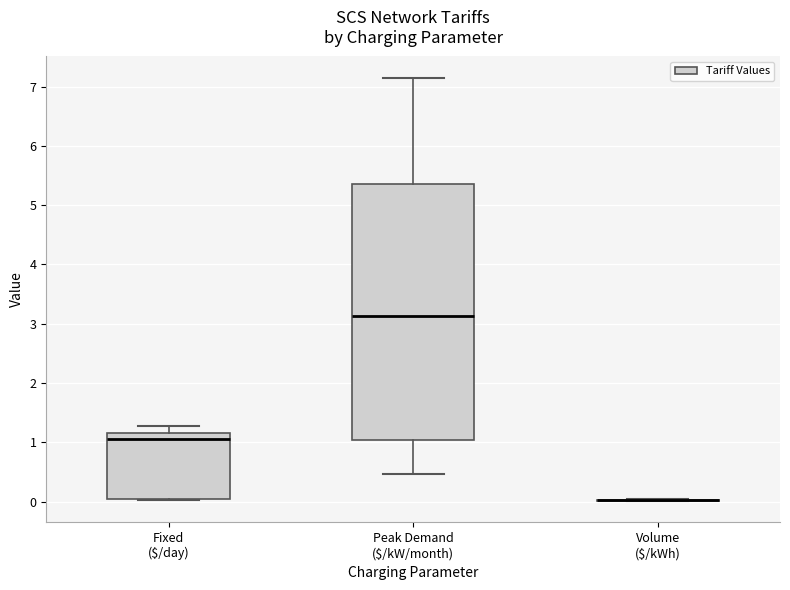

Where is the lower edge of the box for Fixed ($/day) on the y-axis? The values are not printed on the chart, so give them approximately, as read against the axis.

0.1